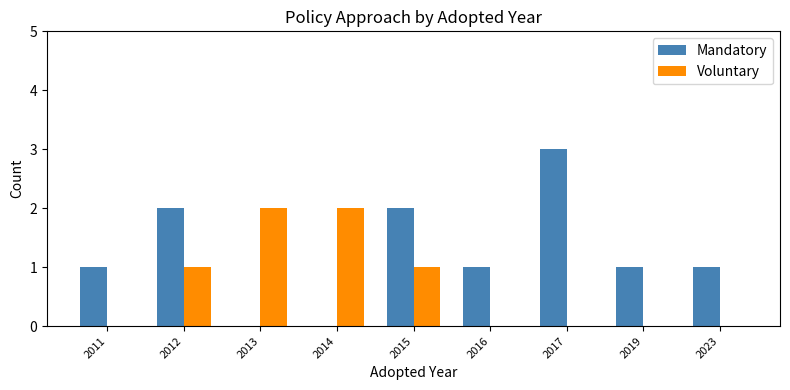

What is the difference between the Mandatory values at 2017 and 2023?

2